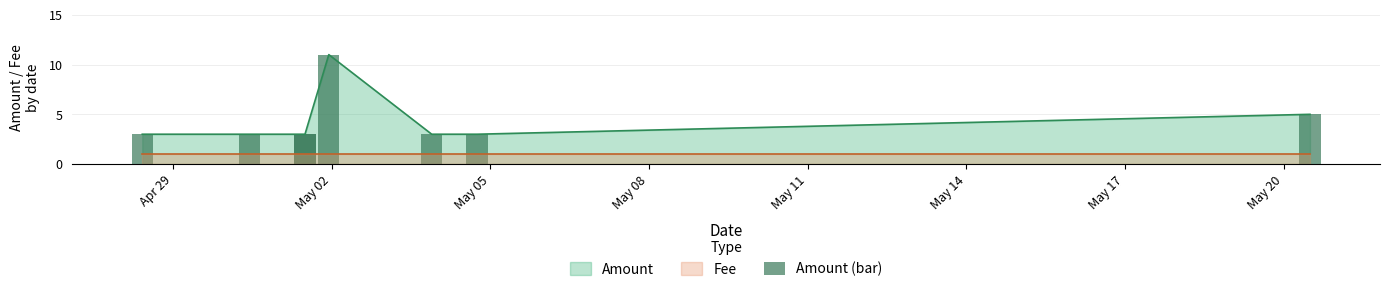

Does the chart contain any negative values?

No